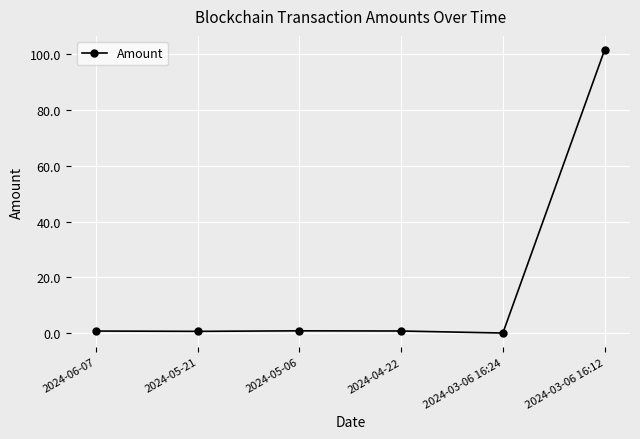

What is the label of the 1st point from the left?

2024-06-07